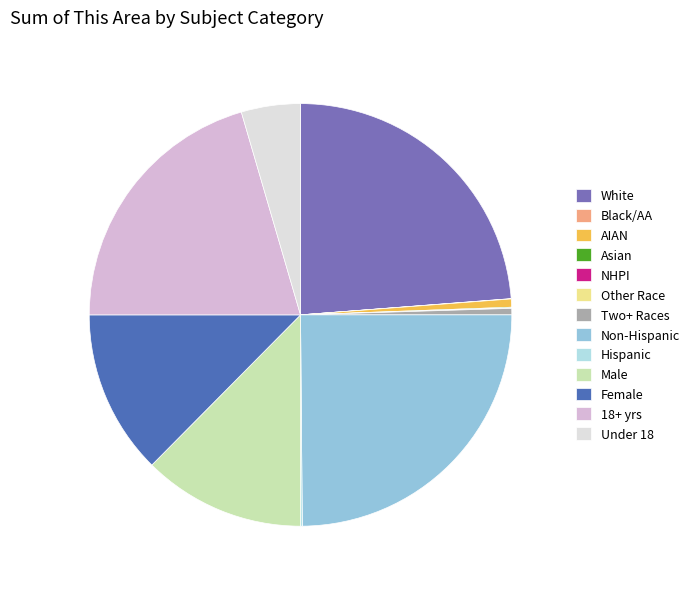

Is it true that 18+ yrs is 20% of the pie?

True